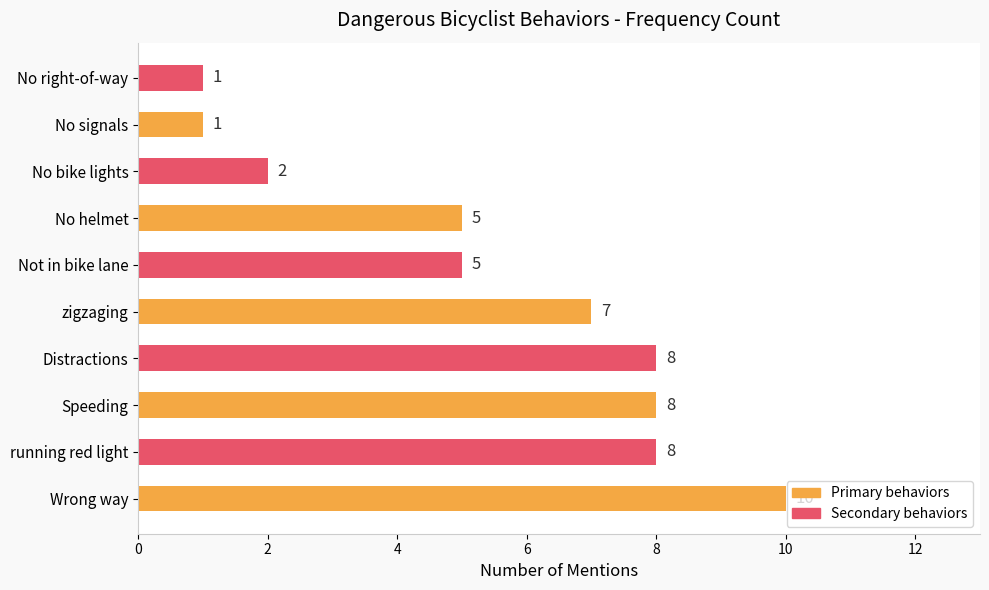

Which category has the highest value across all series?

Wrong way